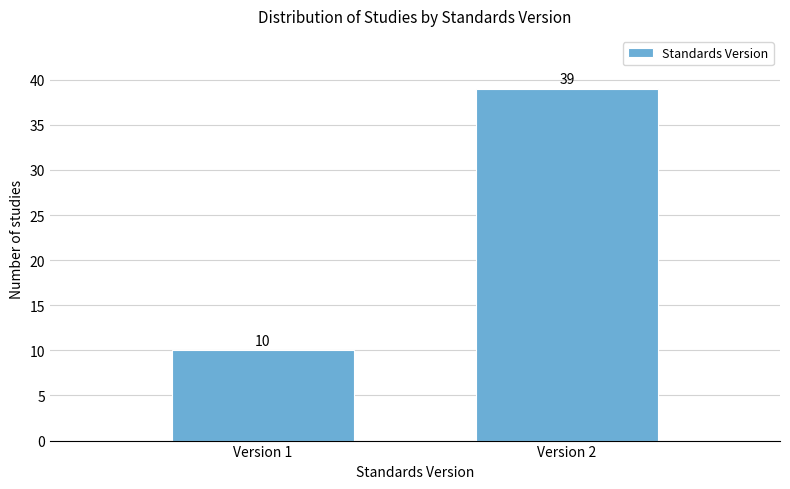

Reading left to right, transcribe all the data shown in this chart.

10	39